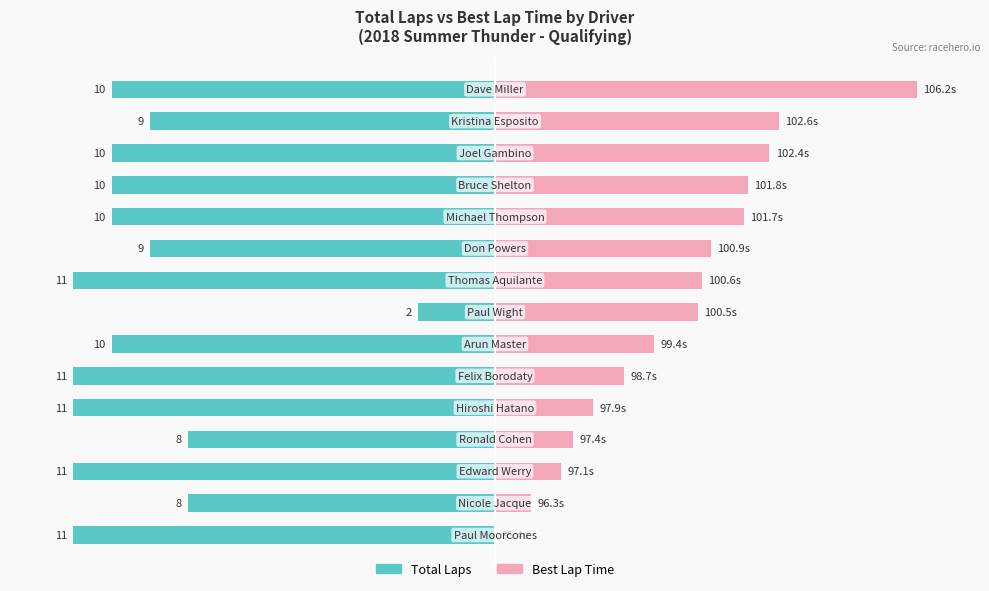

List the series in order of their peak value, highest first.

Best Lap Time (normalized), Total Laps